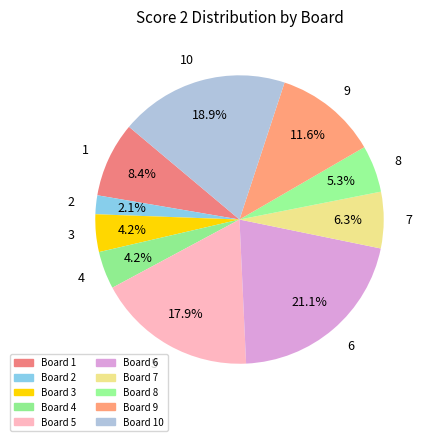

Between 3 and 8, which is larger?

8